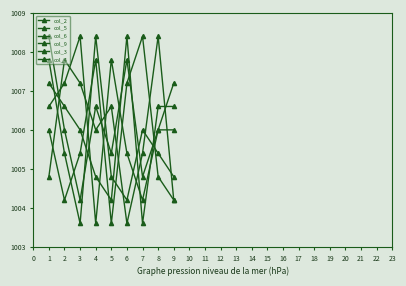

At how many categories does at least one series exceed 1004?

9